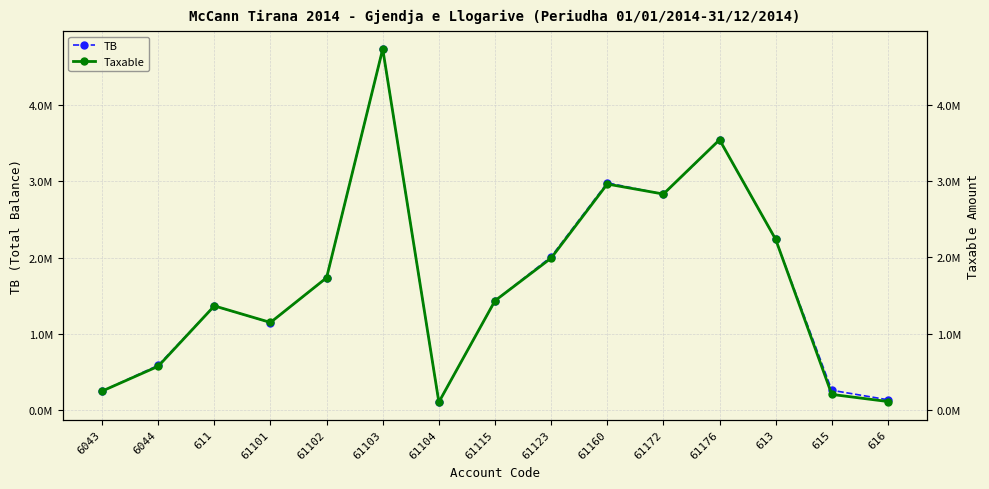

True or false: TB has more than 0 interior local peaks.

True